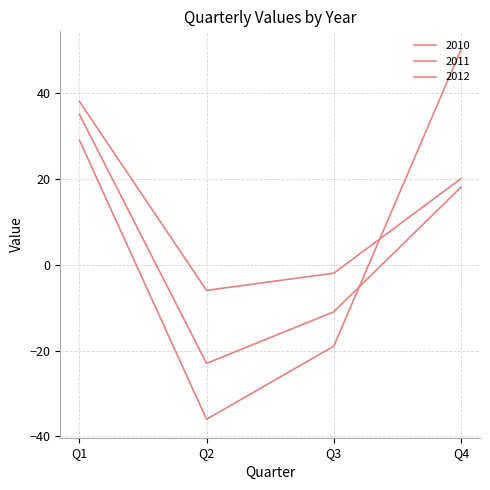

Does the chart have visible grid lines?

Yes